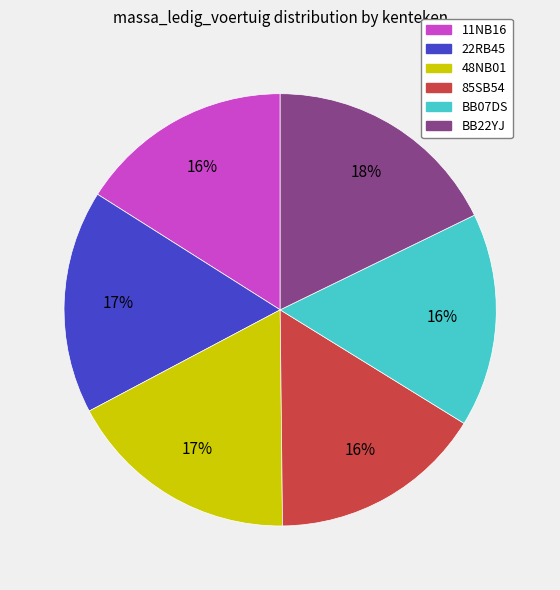

Approximately how many times larger is the value at BB07DS compared to BB22YJ?

0.9